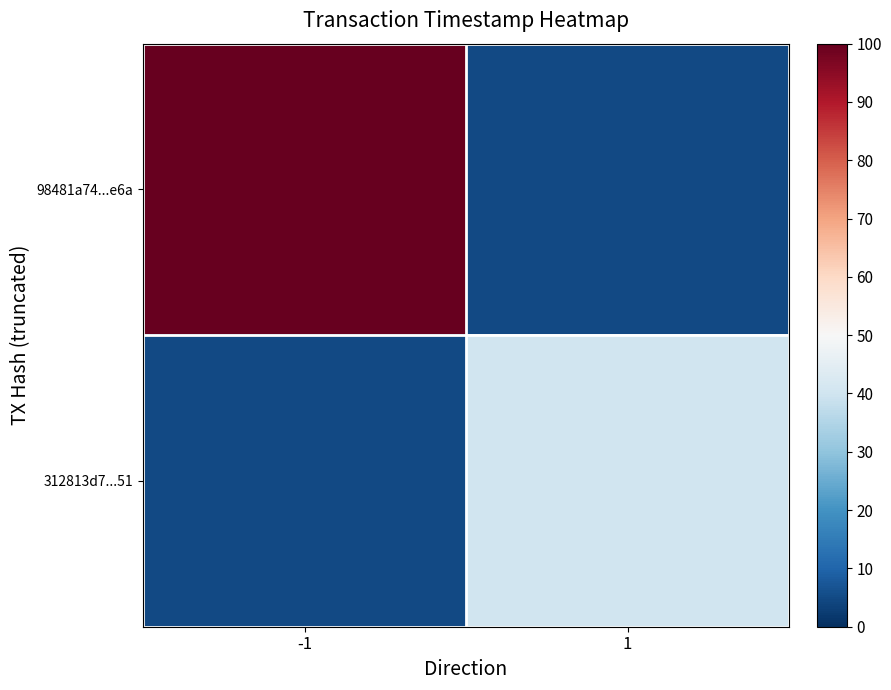

Reading left to right, what are all the values shown in this chart?

98481a74...e6a: -1=100	1=5
312813d7...51: -1=5	1=40